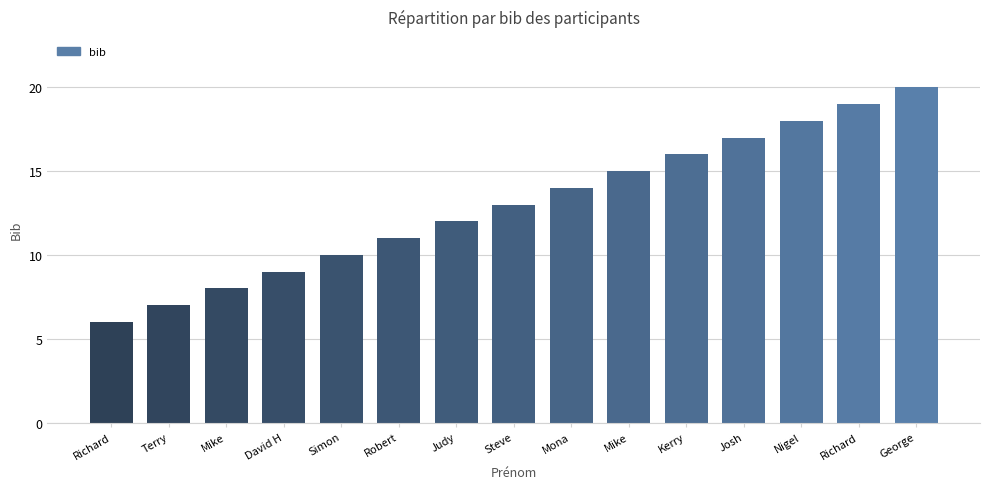

The chart shows a value of 18 at Nigel. True or false?

True